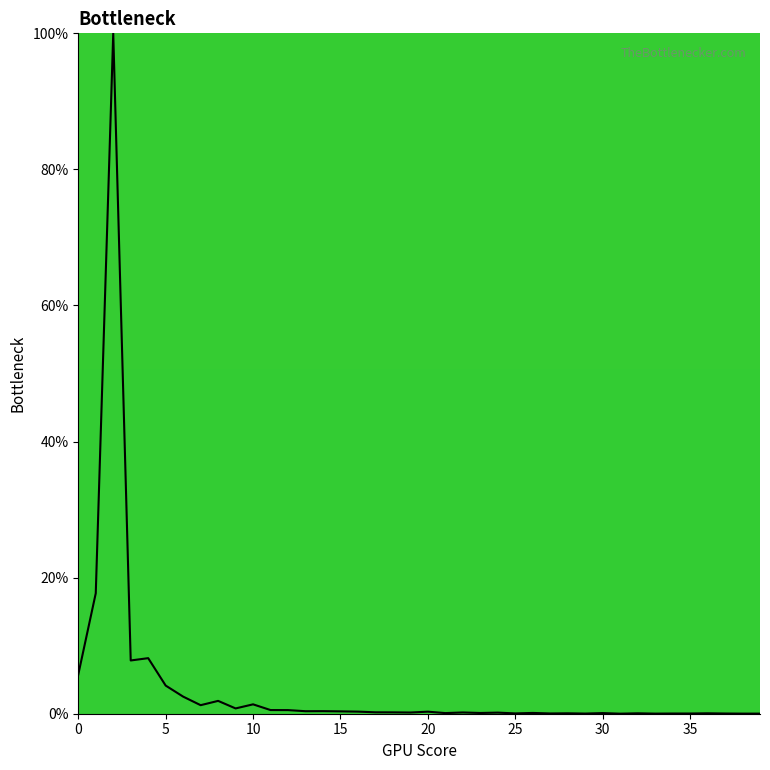

What is the difference between the maximum and minimum values?

100.0